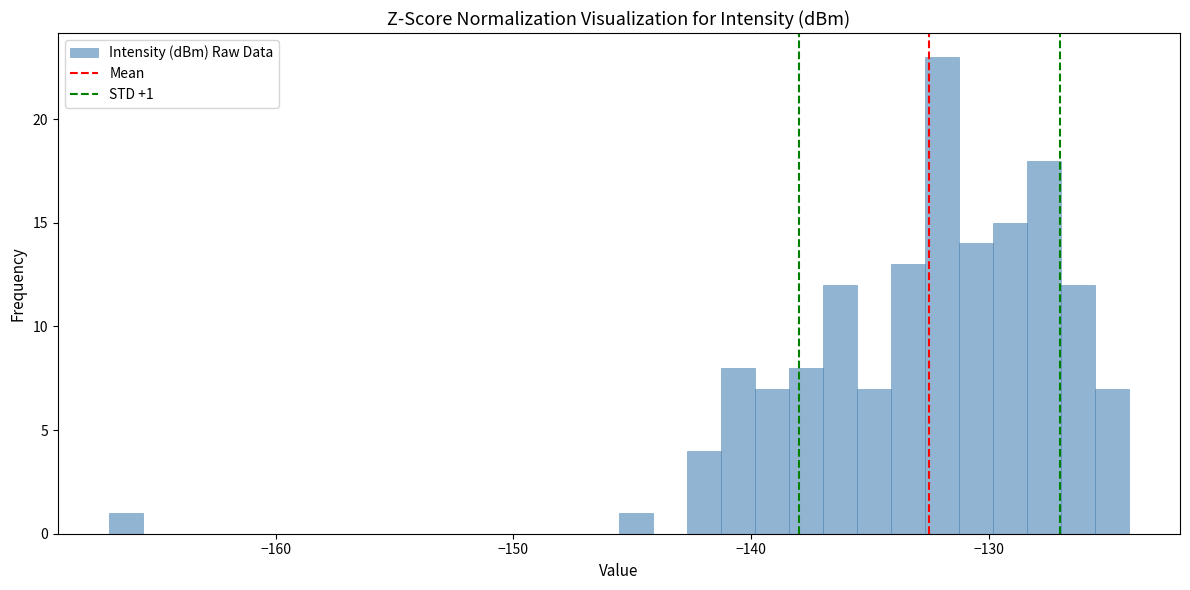

Read against the x-axis, roughly where is the centre of the tallest bar?

-132